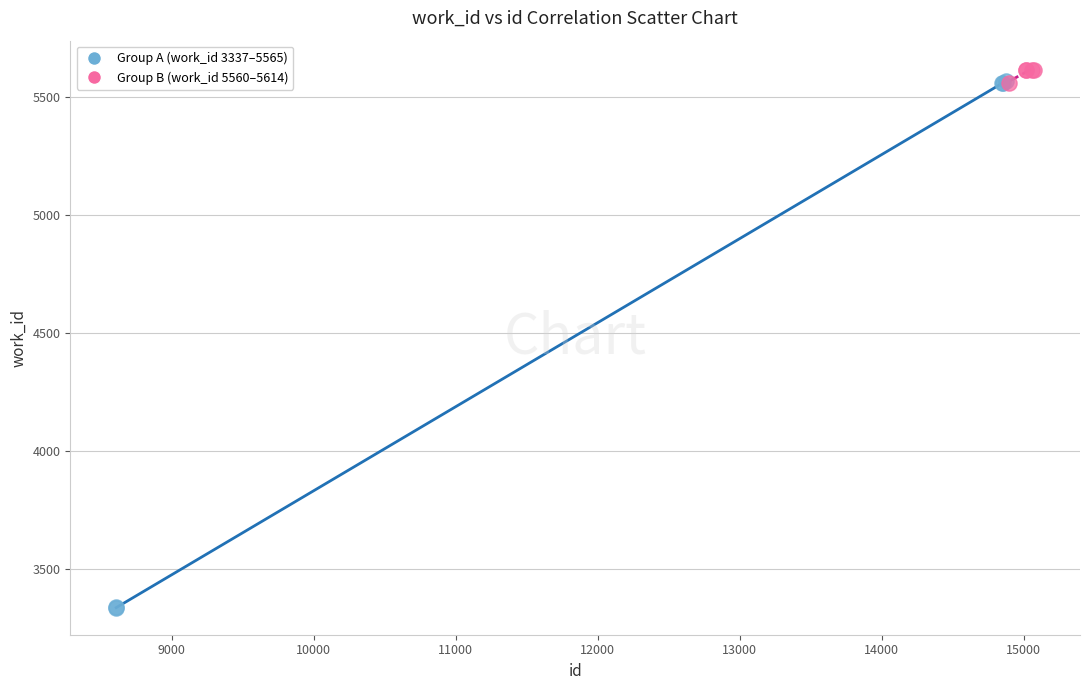

Which series reaches the minimum Y coordinate?

Group A (work_id 3337–5565)